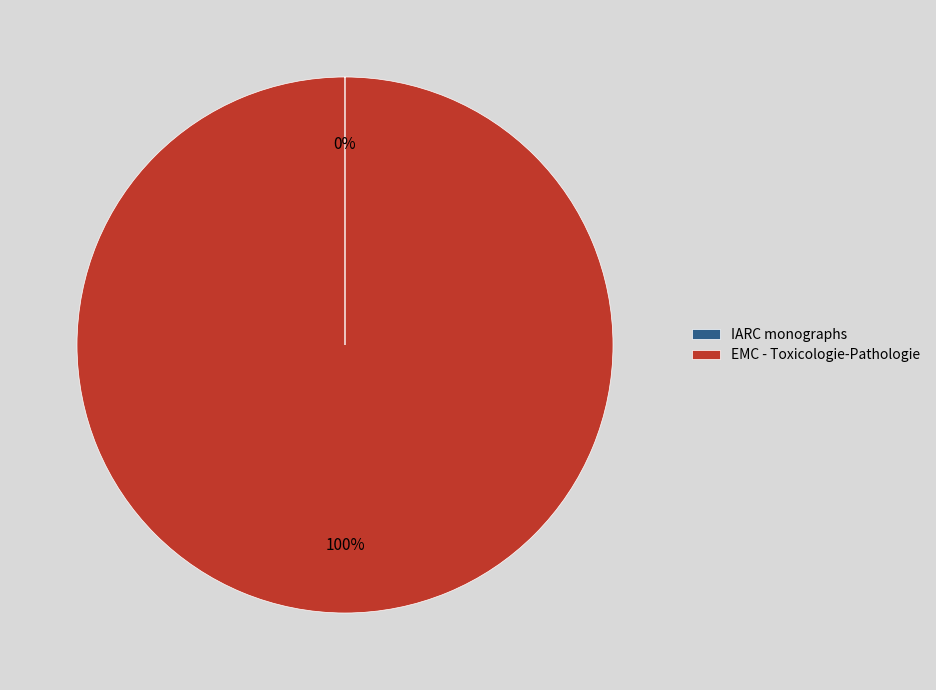

Which slice is the largest?

EMC - Toxicologie-Pathologie